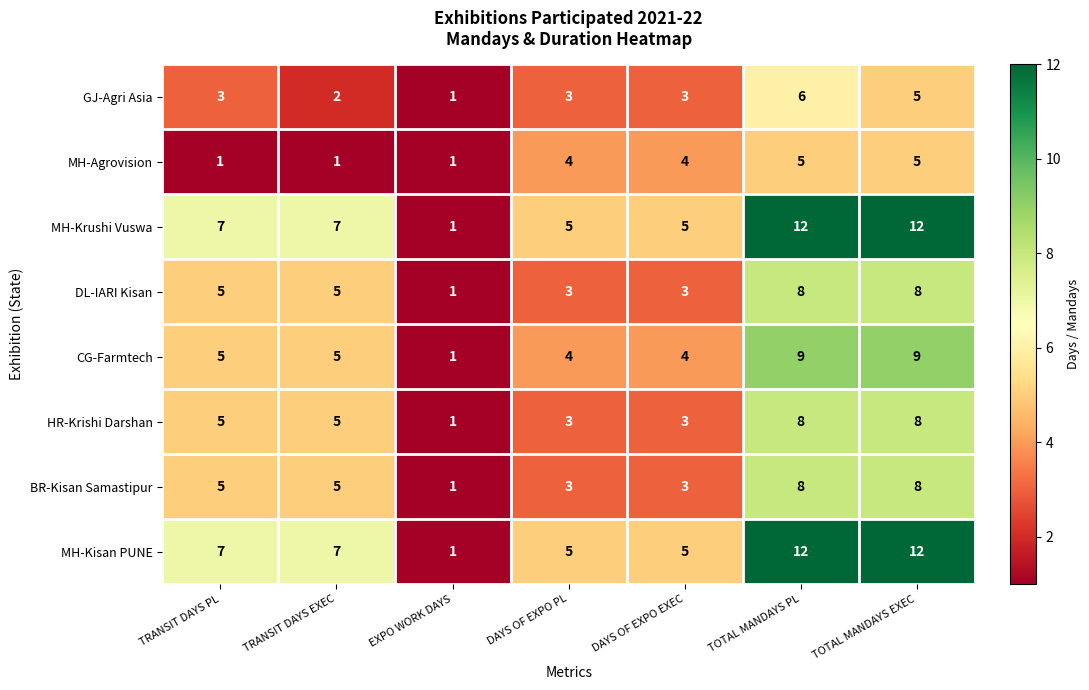

How many categories are shown in the chart?

7